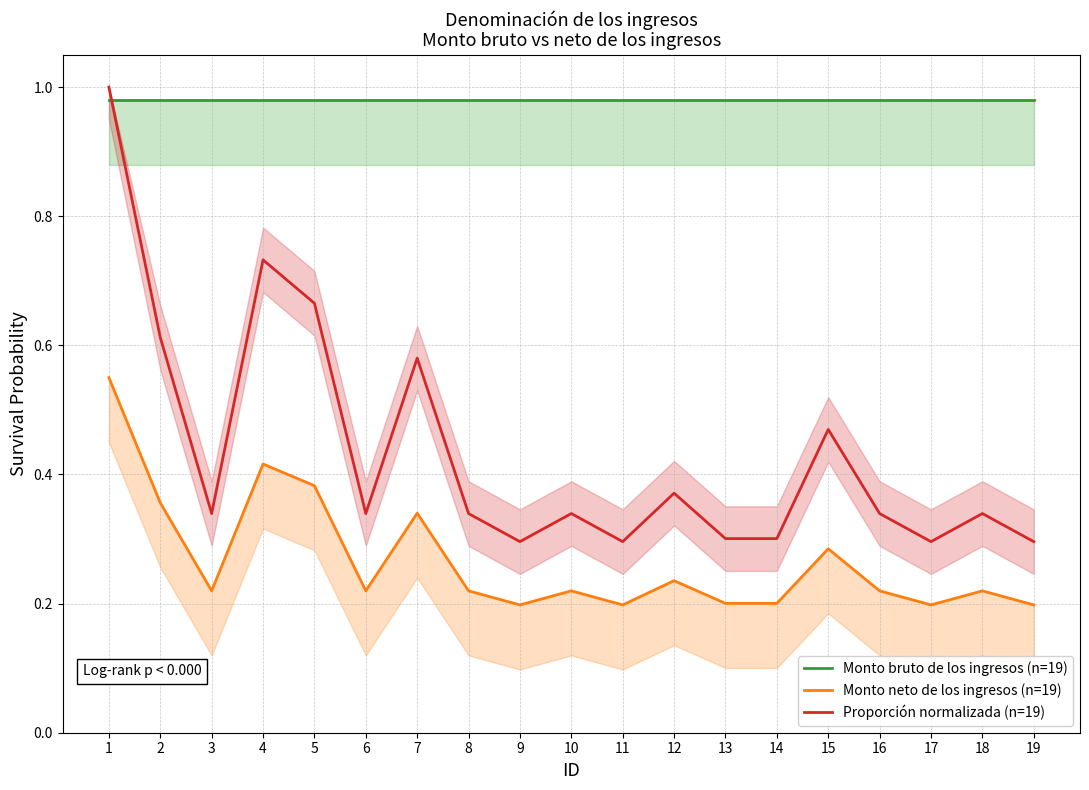

Rank the series by their average value, from lowest to highest.

Monto neto de los ingresos (n=19), Proporción normalizada (n=19), Monto bruto de los ingresos (n=19)